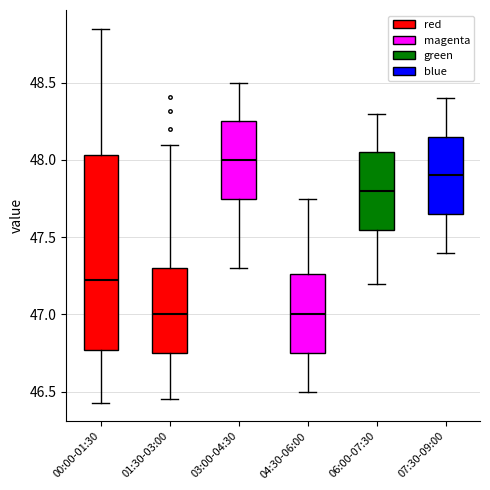

Reading left to right, transcribe this box plot: for each box, give where its median line is, the range the box spans, and where its two whiskers end, as read against the y-axis. The values are not printed on the chart, so give them approximately, as read against the axis.

00:00-01:30: median 47.20, box 46.75 to 48.05, whiskers 46.45 to 48.85
01:30-03:00: median 47.00, box 46.75 to 47.30, whiskers 46.45 to 48.10
03:00-04:30: median 48.00, box 47.75 to 48.25, whiskers 47.30 to 48.50
04:30-06:00: median 47.00, box 46.75 to 47.25, whiskers 46.50 to 47.75
06:00-07:30: median 47.80, box 47.55 to 48.05, whiskers 47.20 to 48.30
07:30-09:00: median 47.90, box 47.65 to 48.15, whiskers 47.40 to 48.40